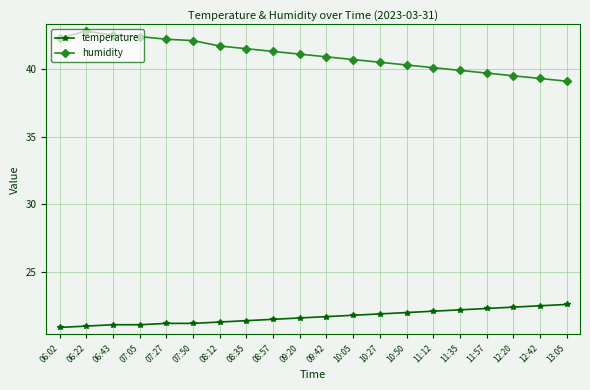

What is the value of the humidity point at the 4th from the left?

42.4